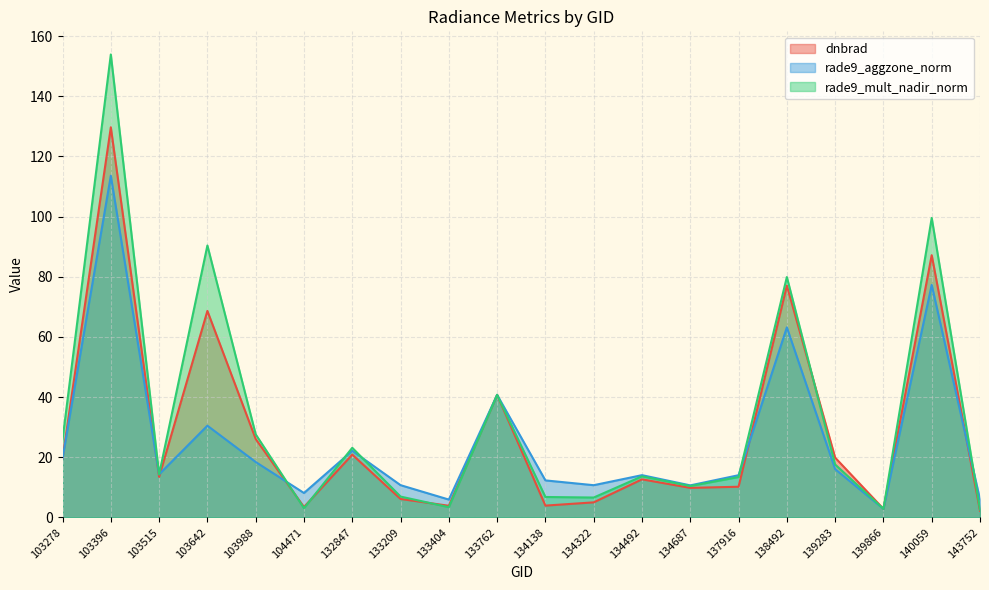

What is the difference between the dnbrad values at 143752 and 103515?

11.3